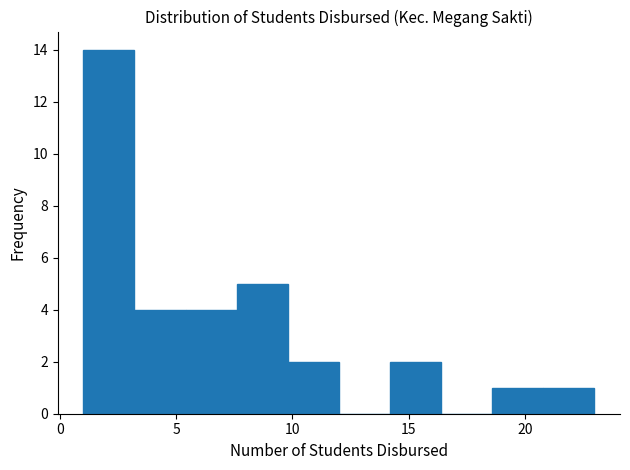

Reading left to right, list every bar in this chart as the range it spans on the x-axis followed by its height. Neither the bar edges nor the heights are printed on the chart, so give them approximately, as read against the axes.

1.0 to 3.2: 14
3.2 to 5.4: 4
5.4 to 7.6: 4
7.6 to 9.8: 5
9.8 to 12.0: 2
12.0 to 14.2: 0
14.2 to 16.4: 2
16.4 to 18.6: 0
18.6 to 20.8: 1
20.8 to 23.0: 1